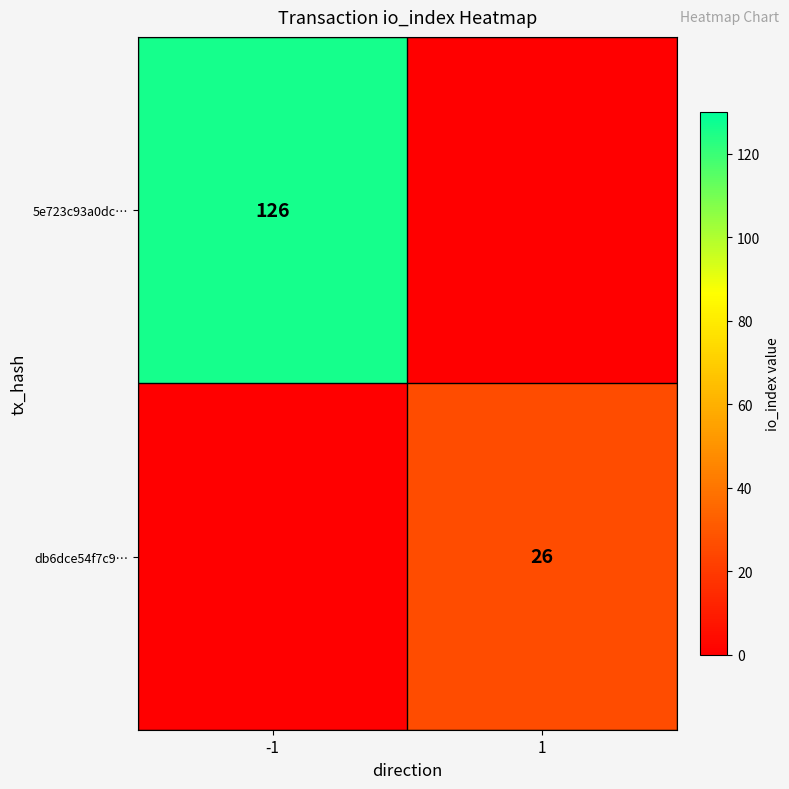

What is the spread (max minus min) of values at 1?

26